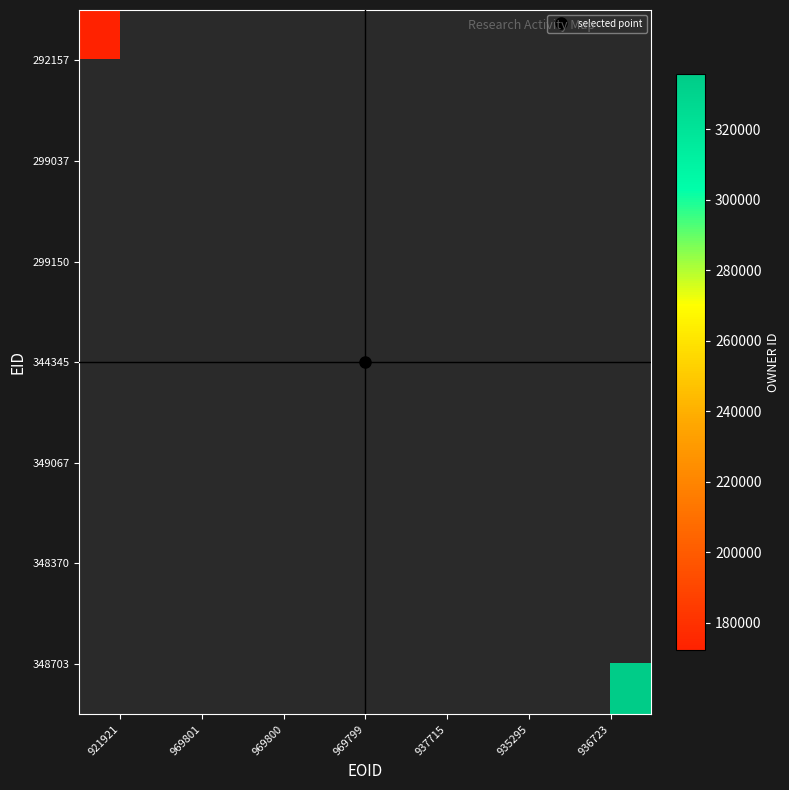

How many positive values does the 292157 series have?

1